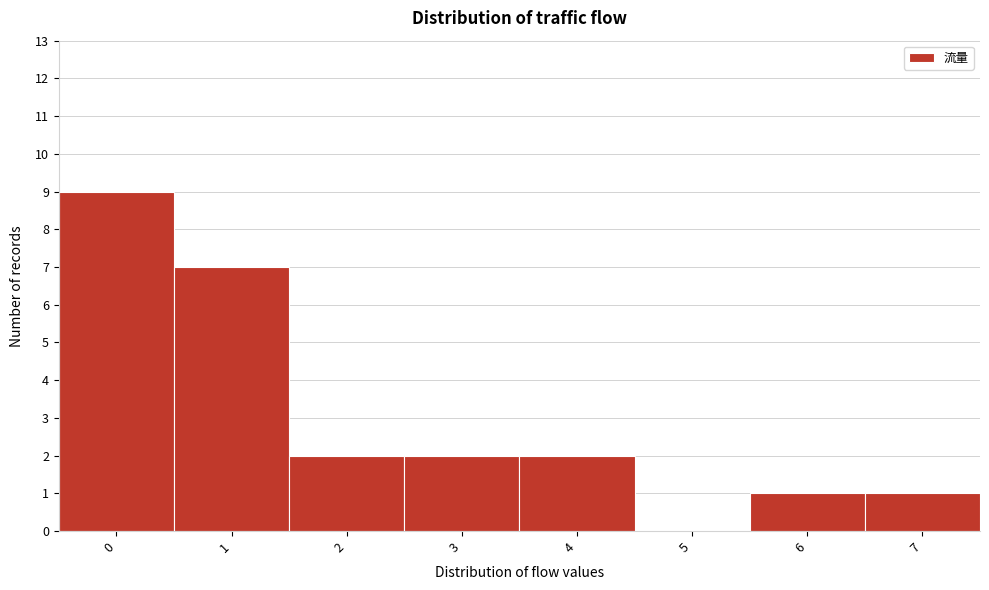

Reading left to right, list every bar in this chart as the range it spans on the x-axis followed by its height. The values are not printed on the chart, so give them approximately, as read against the axis.

-0.5 to 0.5: 9
0.5 to 1.5: 7
1.5 to 2.5: 2
2.5 to 3.5: 2
3.5 to 4.5: 2
4.5 to 5.5: 0
5.5 to 6.5: 1
6.5 to 7.5: 1